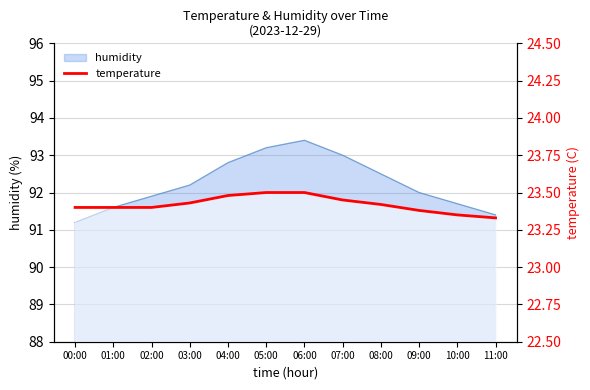

Count the values in the range 23 to 24.

12